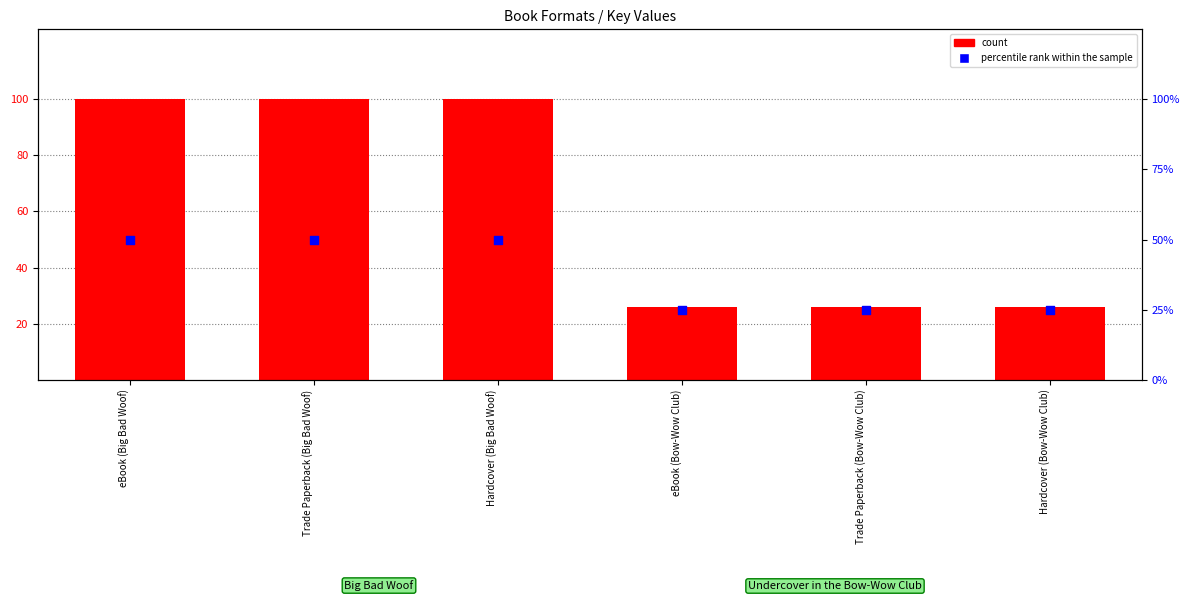

Which series has the largest Y range (max minus min)?

count